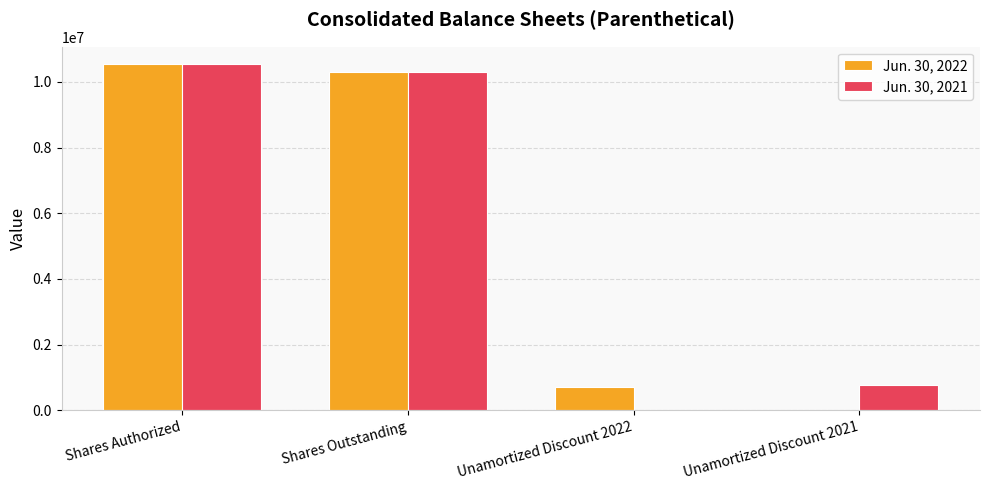

What is the total value across all series at Shares Authorized?

21090502